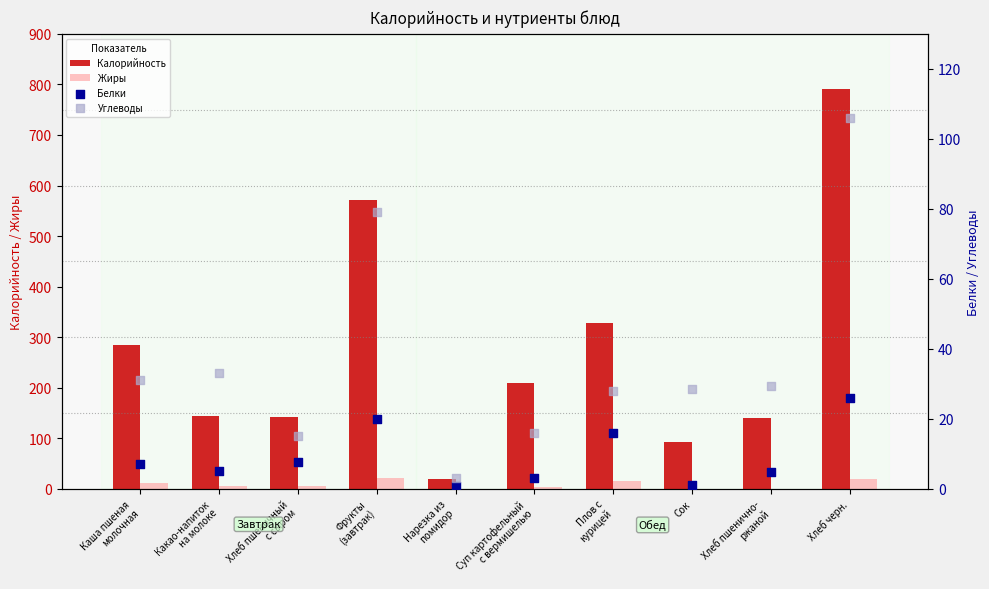

Which series has the widest spread of Y values?

Калорийность